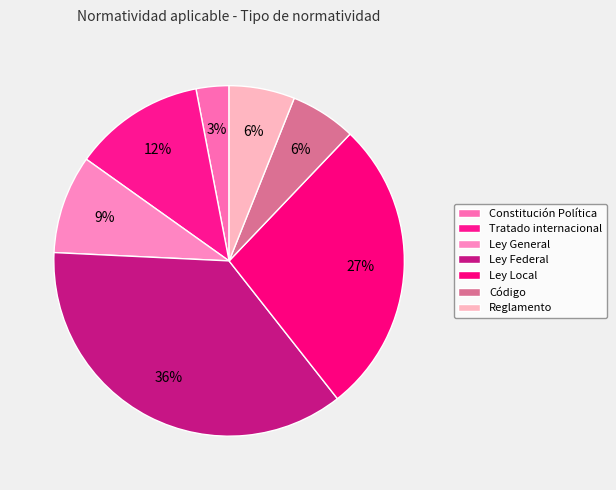

Count the number of slices in the pie.

7